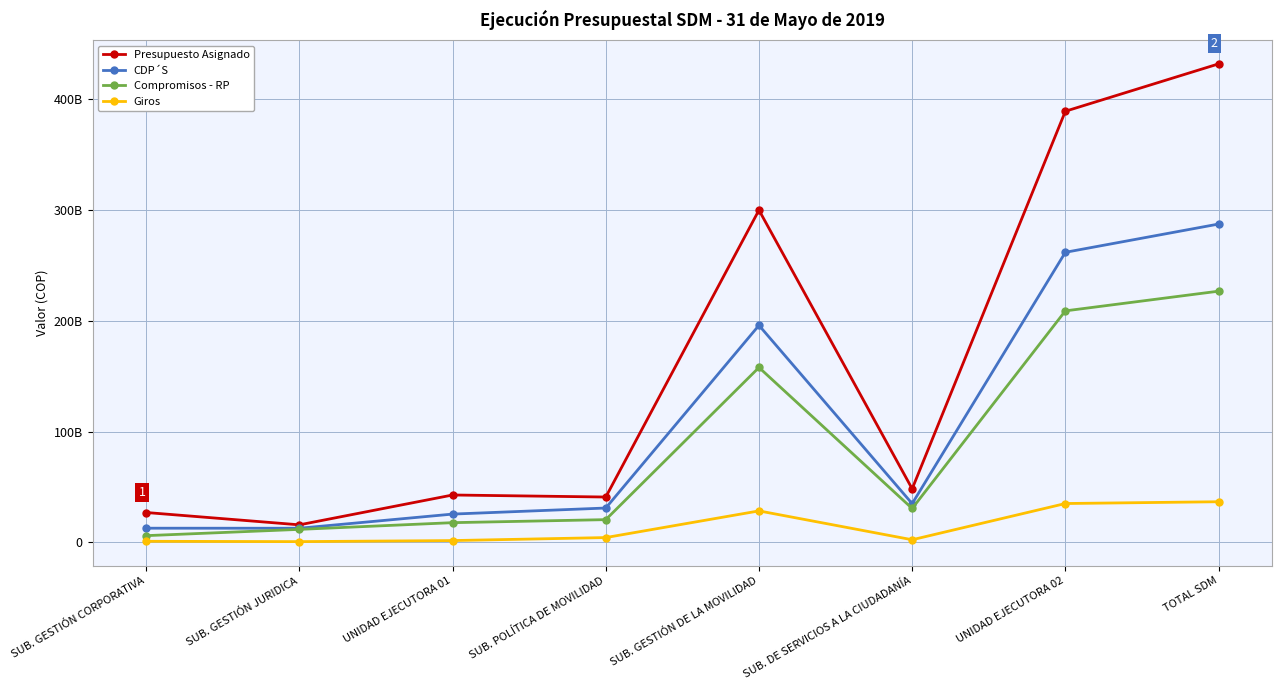

True or false: CDP´S has more than 0 points higher than both neighbors.

True